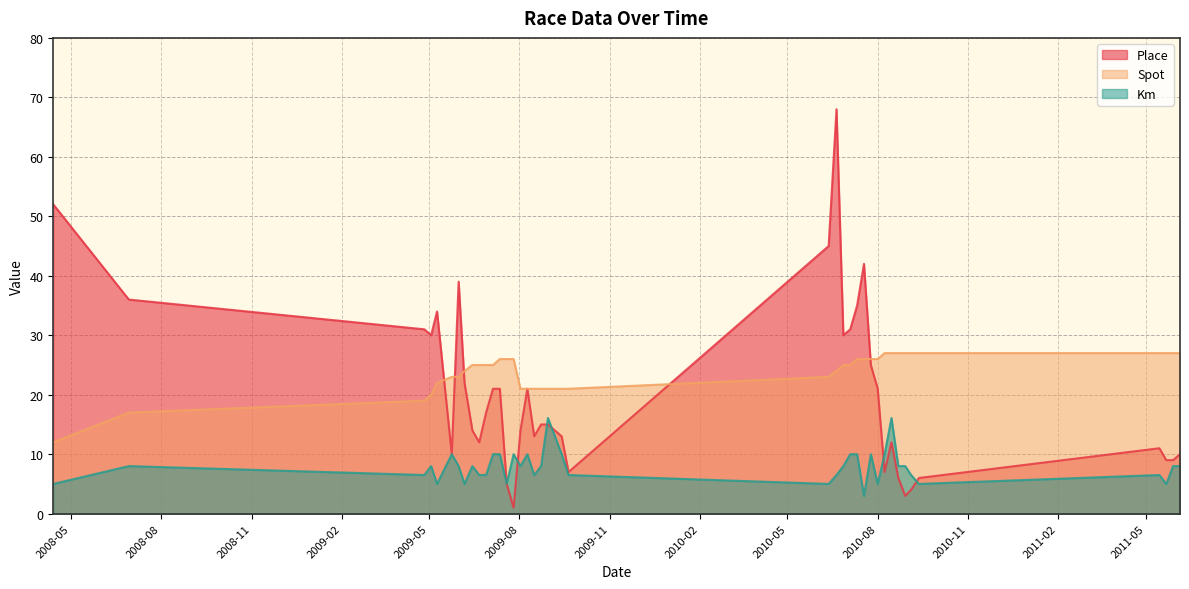

What is the label of the 10th point from the right?

2010-08-08